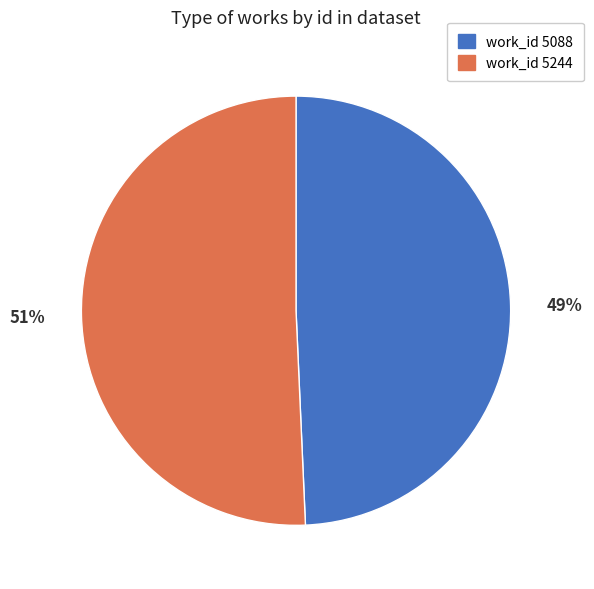

To the nearest percent, what is the average slice percentage?

50%